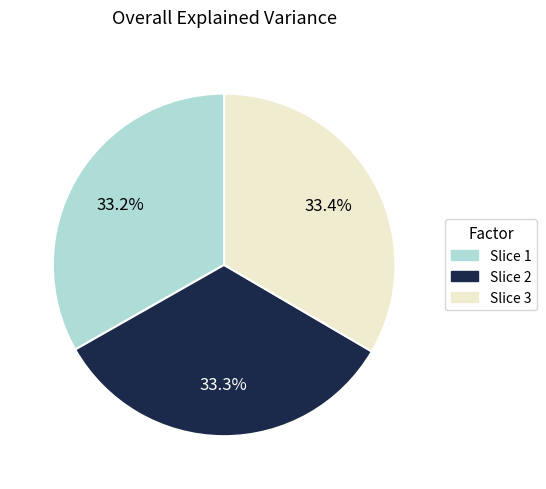

Is there any slice that represents more than half of the pie?

No